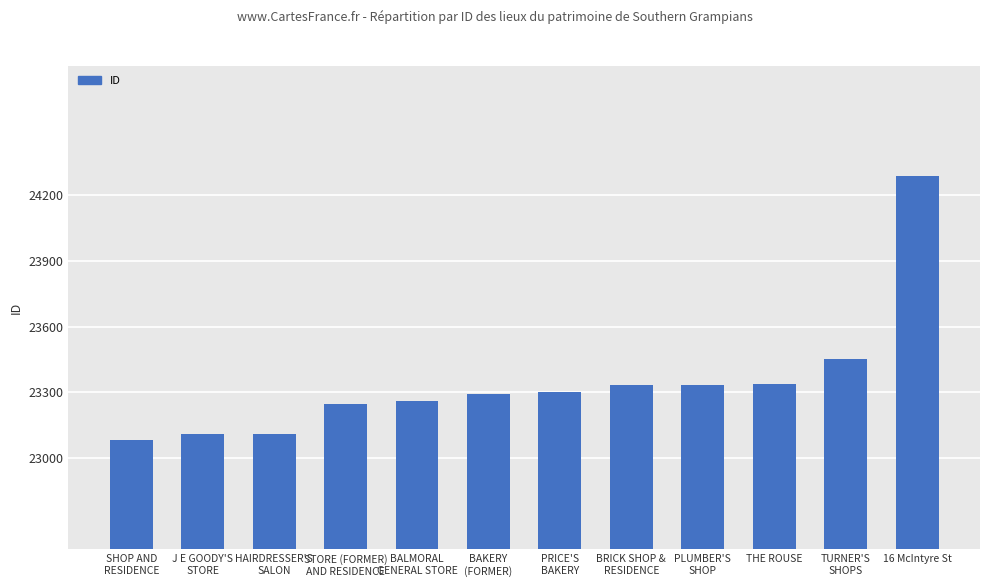

What is the label of the 3rd bar from the left?

HAIRDRESSER'S
SALON